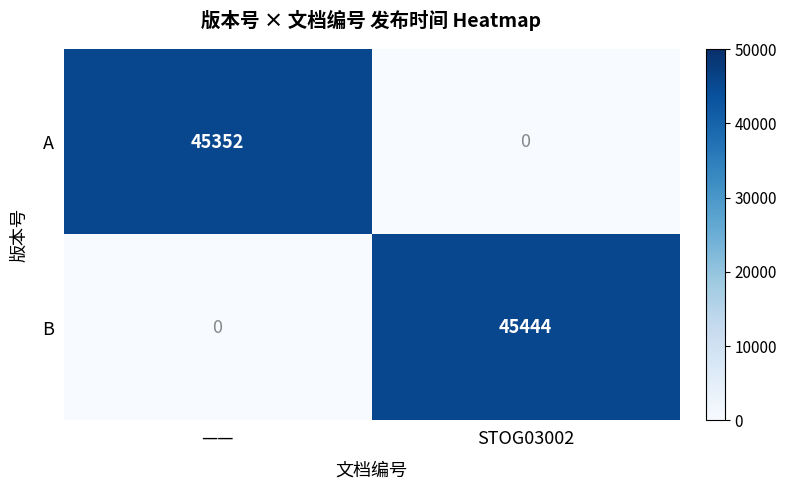

Which series changed the most between —— and STOG03002?

B